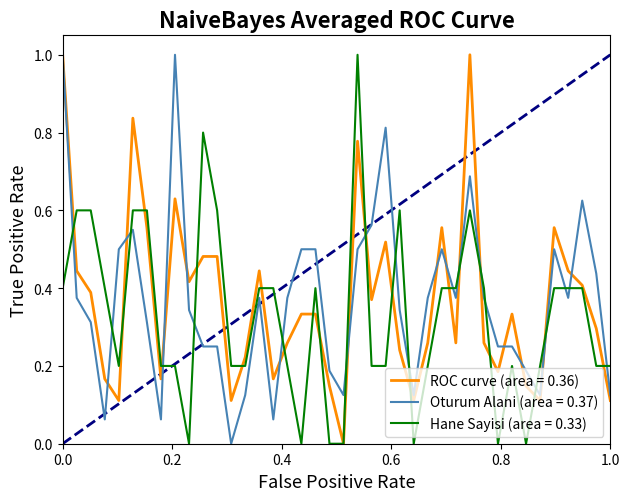

What is the maximum value for Hane Sayisi (area = 0.33)?

1.0